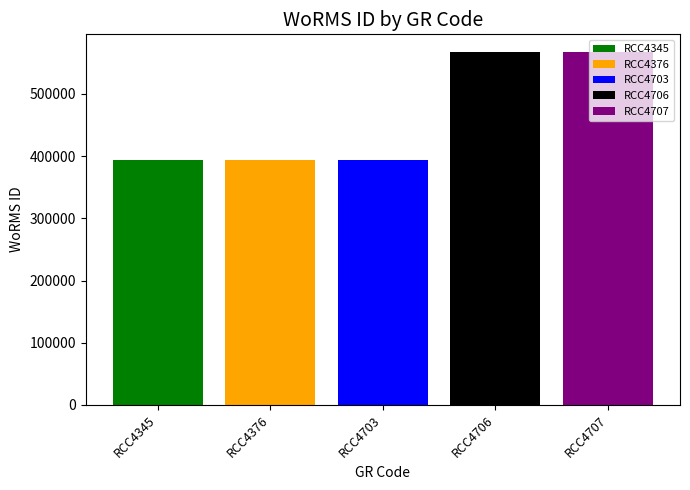

How many distinct data groups are displayed?

5